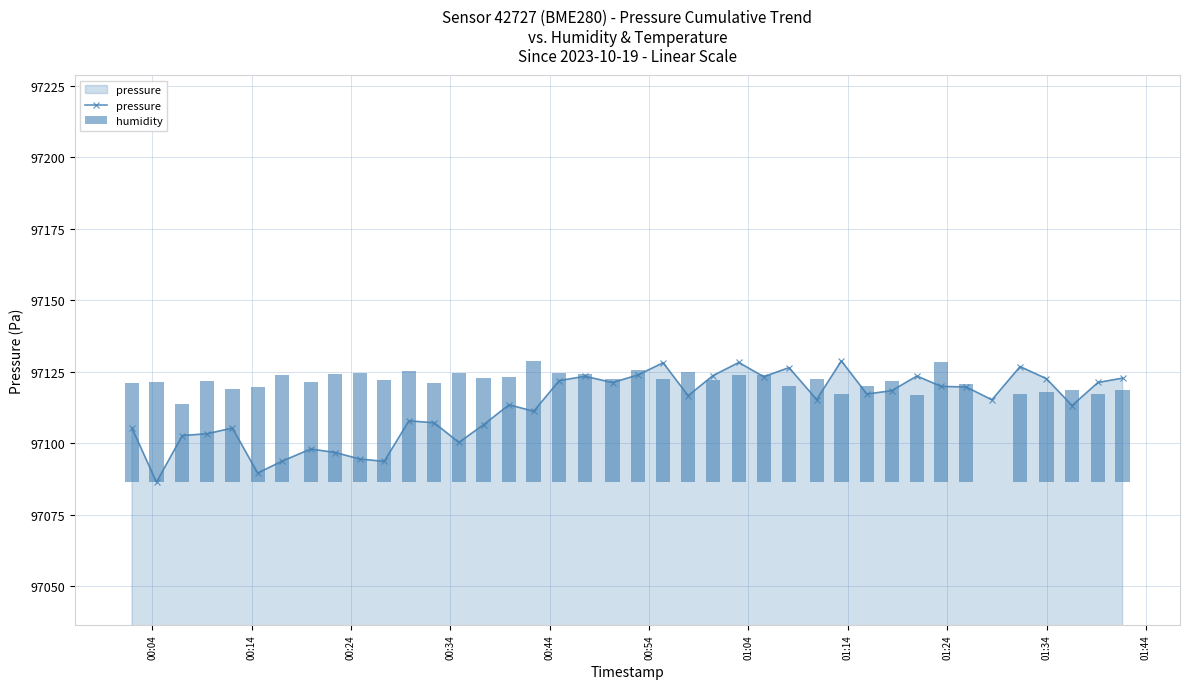

What is the lowest value of the pressure series?

97086.4